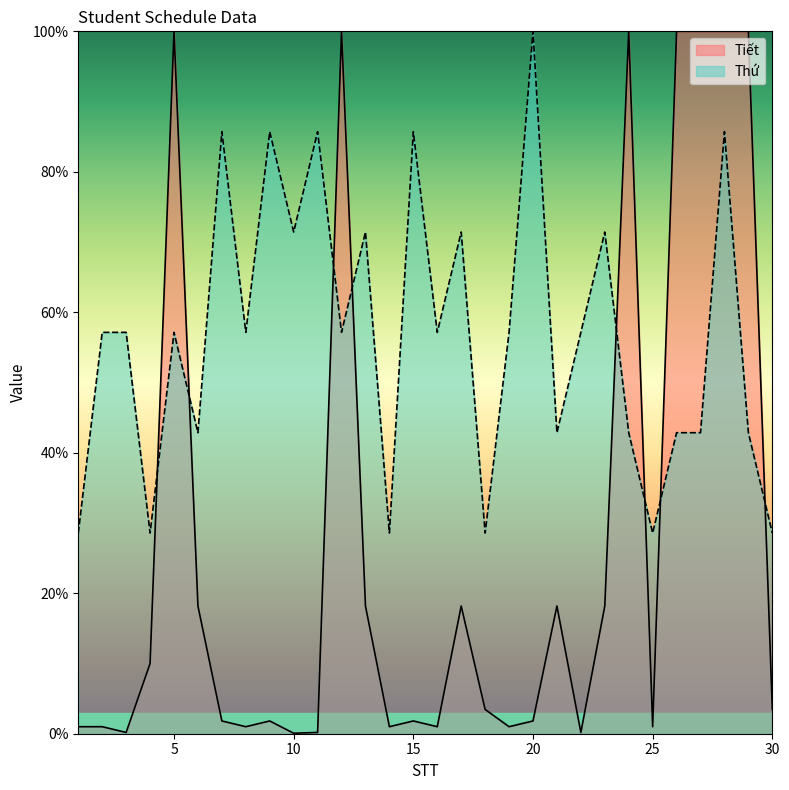

Read the Tiết value at 23.

18.2